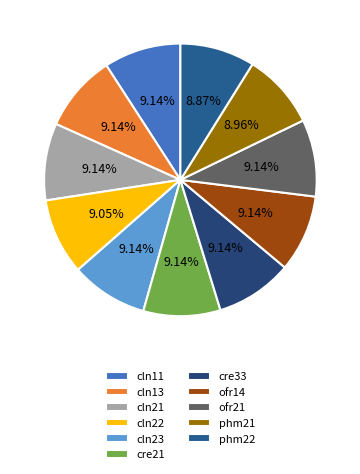

To the nearest percent, what percentage of the pie is cln11?

9%